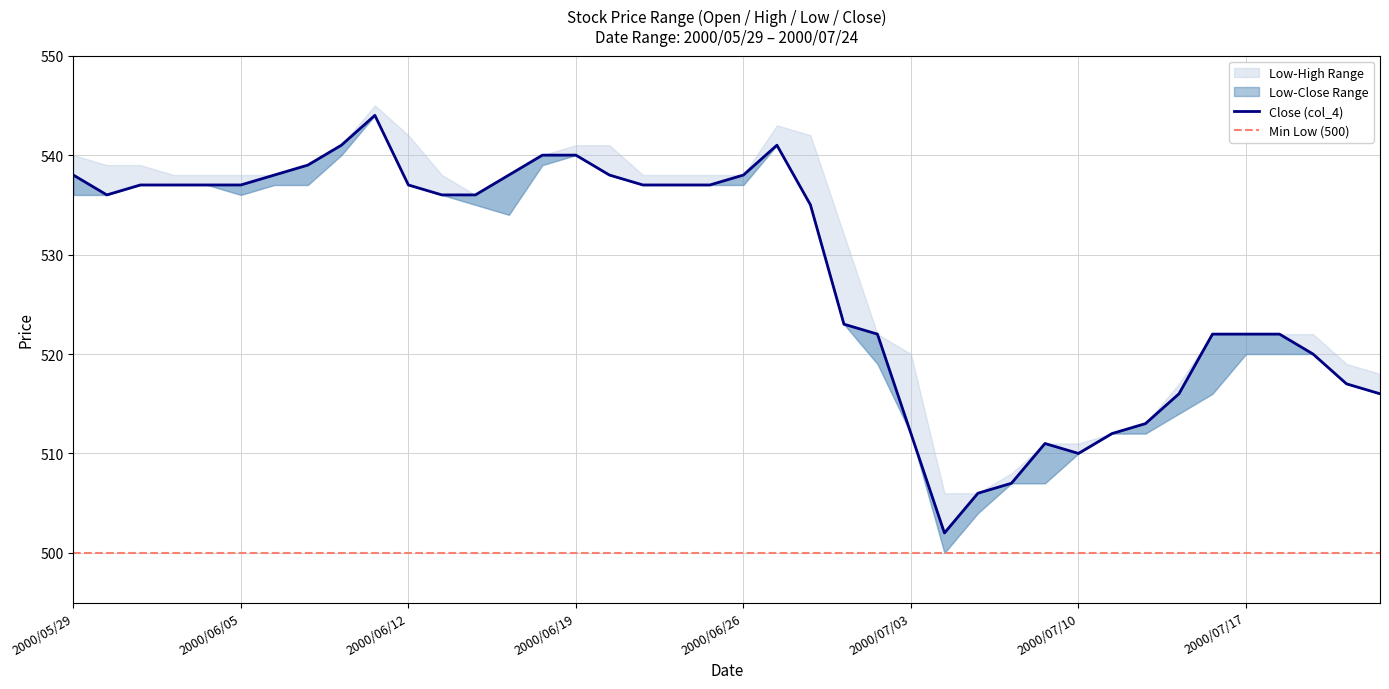

At which label does col_4 first exceed 536?

2000/05/29